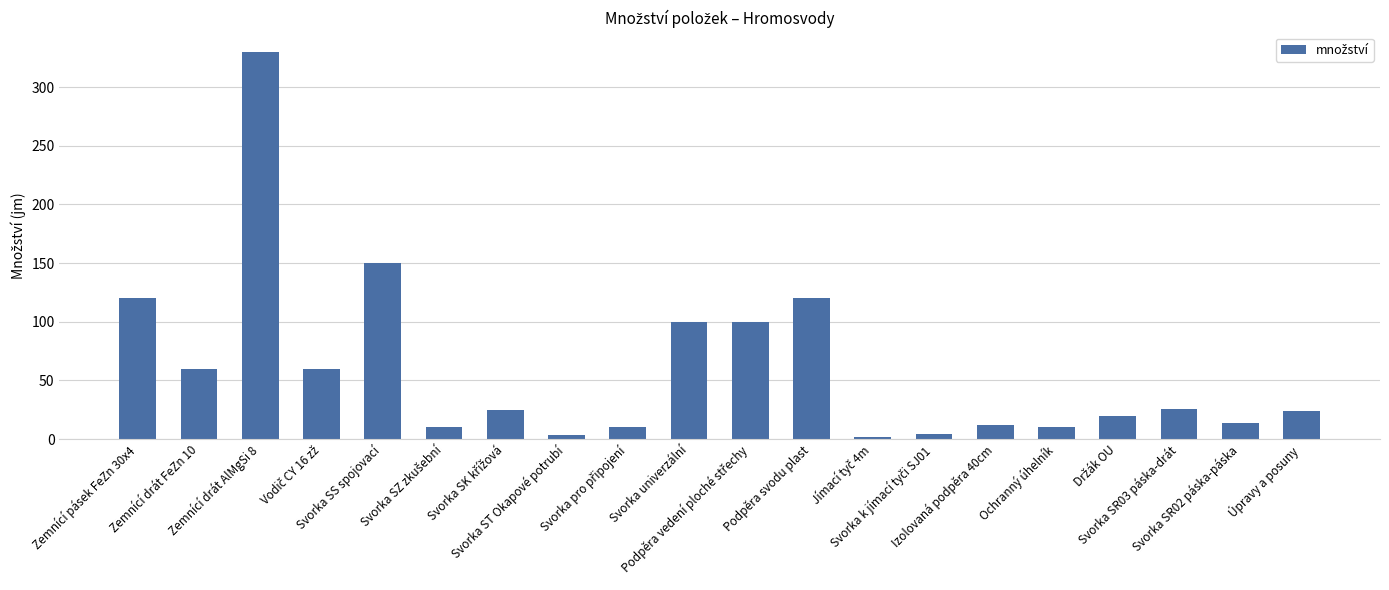

Is it true that the value at Úpravy a posuny is 24?

True